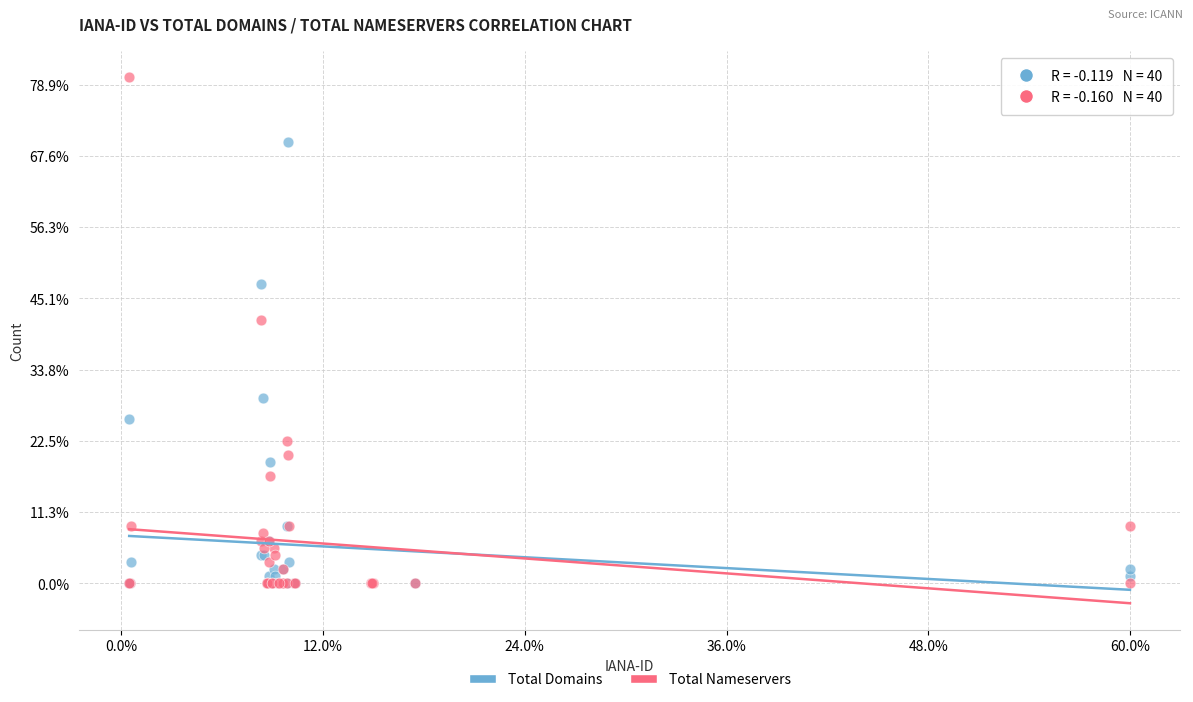

What are all the series names shown in the legend?

Total Domains, Total Nameservers